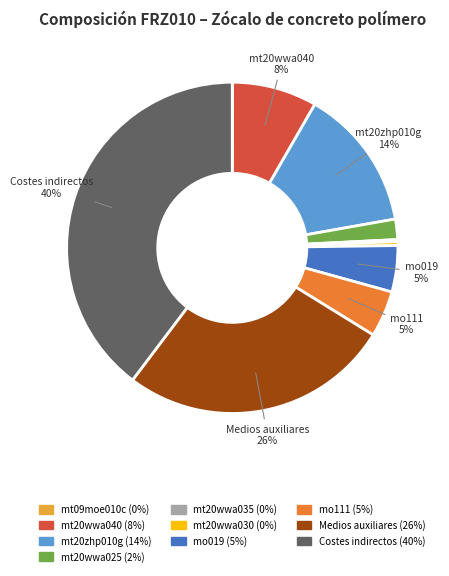

What is the largest slice in the pie chart?

Costes indirectos